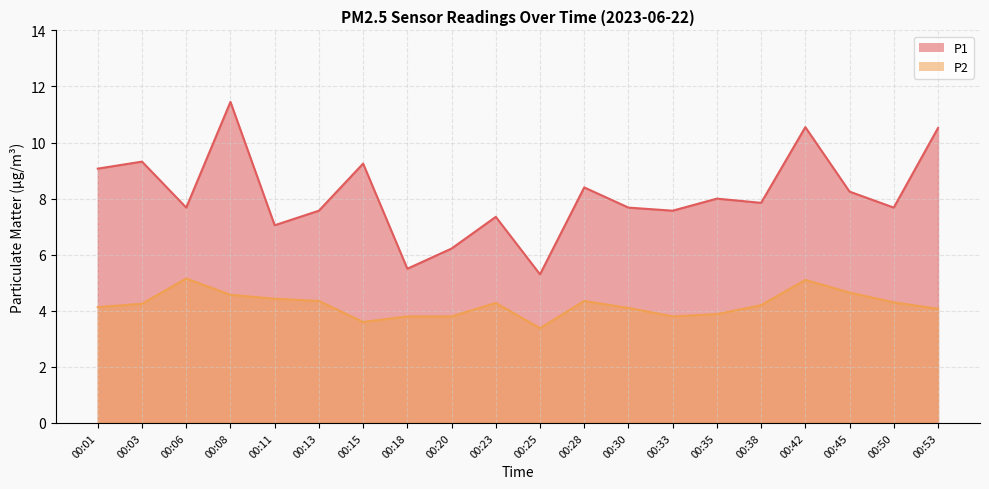

True or false: P2 and P1 cross at least once.

False